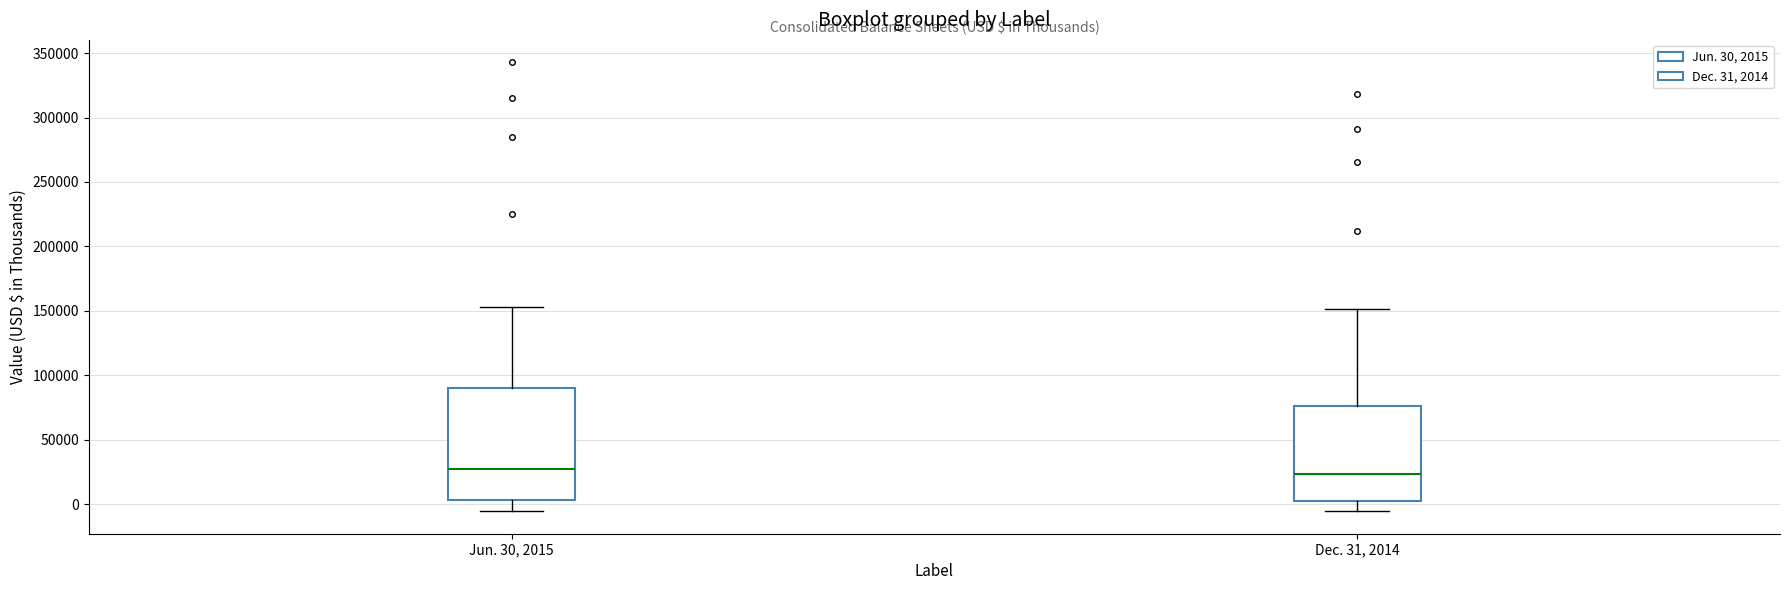

Reading left to right, read every box against the y-axis: the position of its median line, the range the box covers, and the ends of its whiskers. The values are not printed on the chart, so give them approximately, as read against the axis.

Jun. 30, 2015: median 25000, box 5000 to 90000, whiskers -5000 to 155000
Dec. 31, 2014: median 25000, box 5000 to 75000, whiskers -5000 to 150000